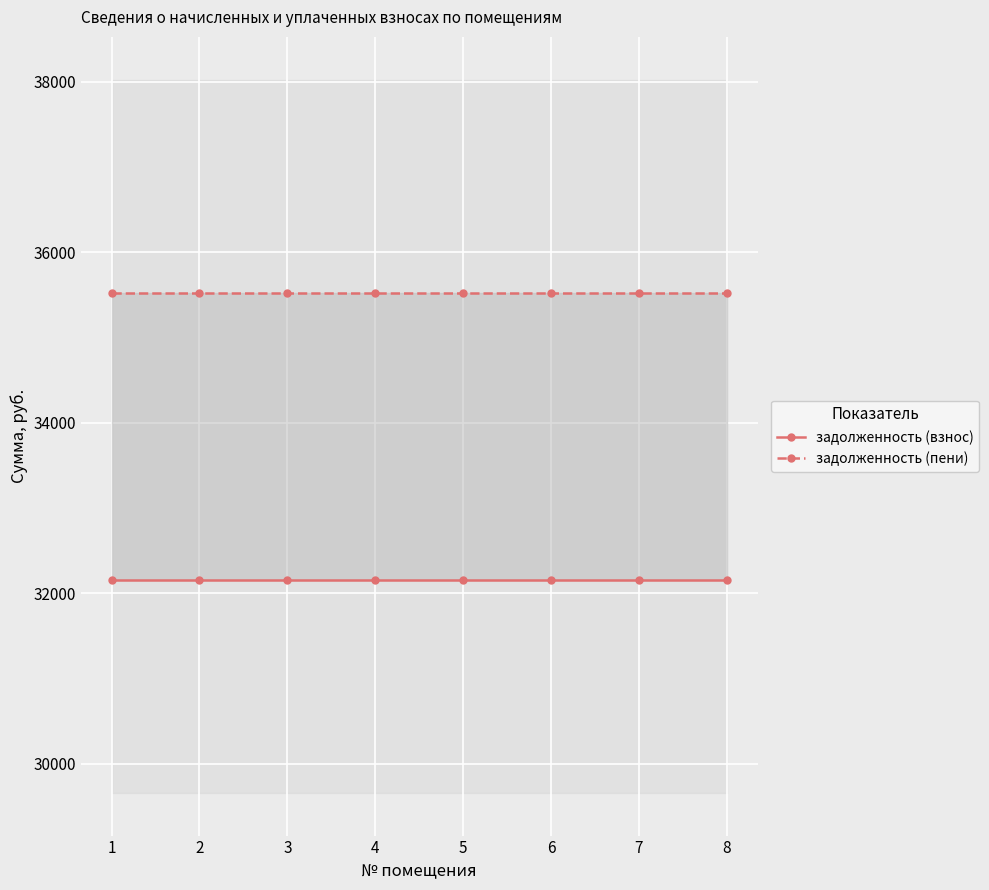

True or false: задолженность (пени) and задолженность (взнос) cross at least once.

False